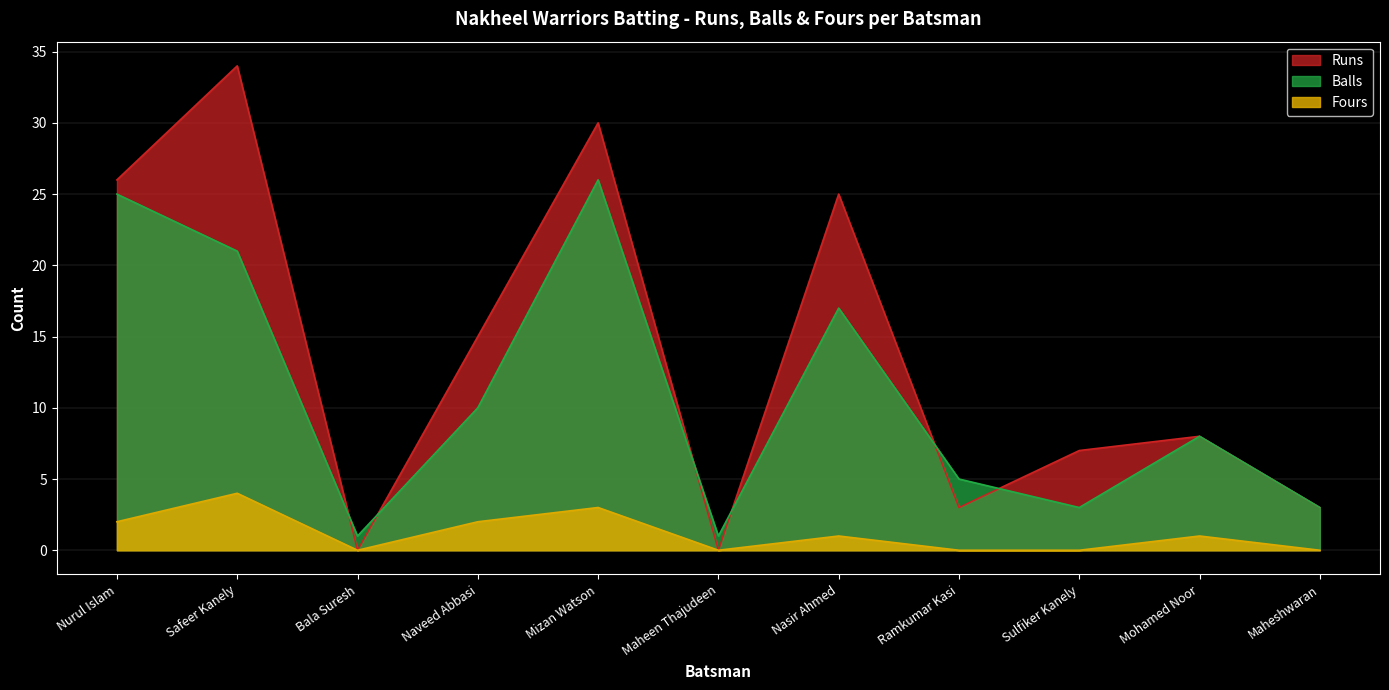

What is the value of the Balls point at the 10th from the left?

8